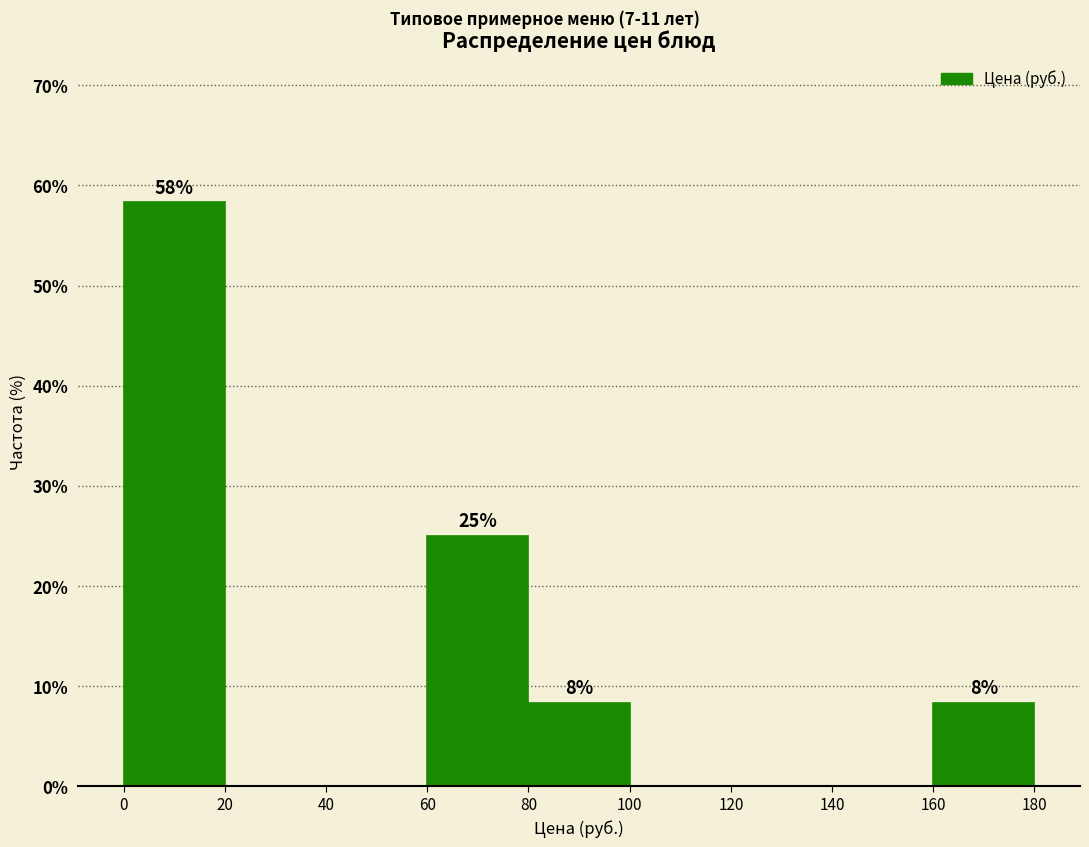

Over which range of the x-axis is the bar tallest?

0 to 20